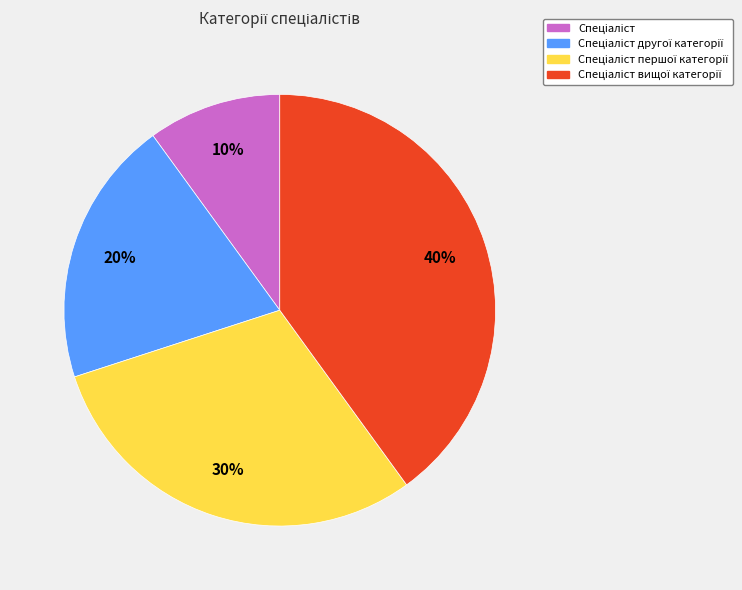

How many slices are in this pie chart?

4